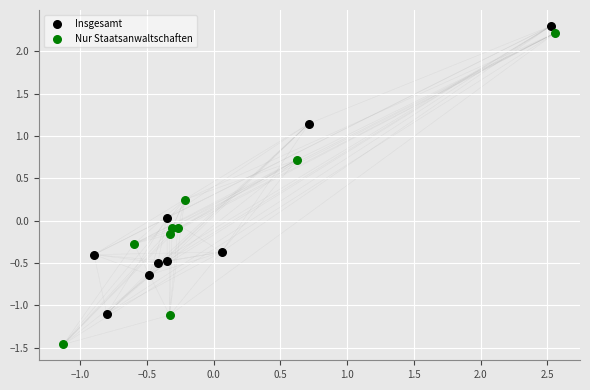

What are all the series names shown in the legend?

Insgesamt, Nur Staatsanwaltschaften